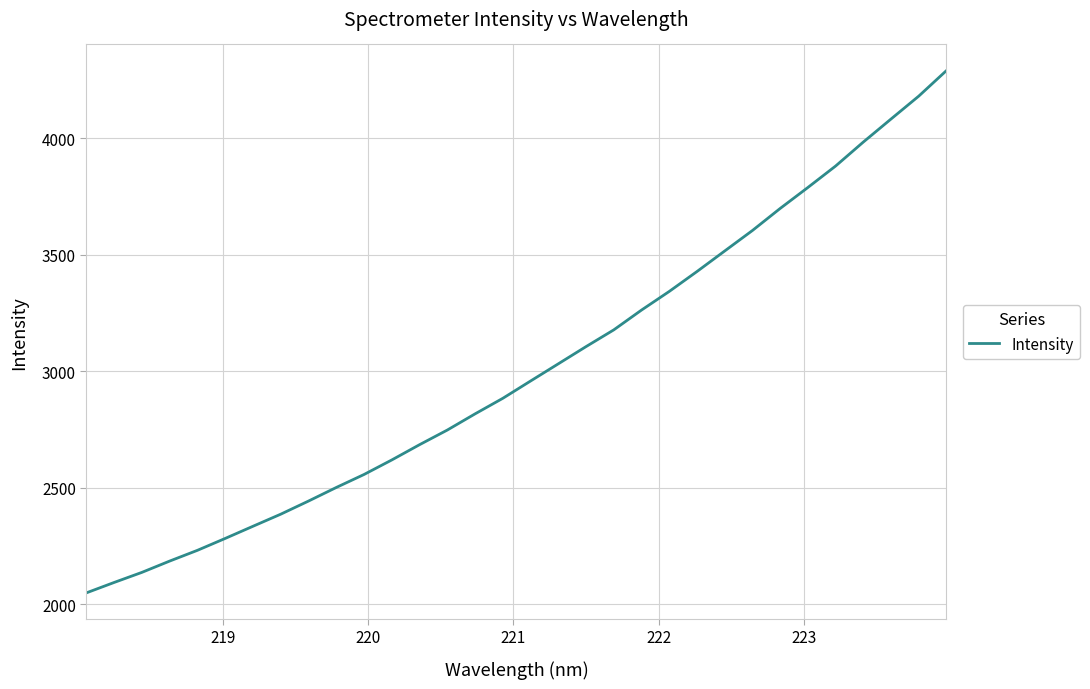

What is the minimum value shown in the chart?

2047.9